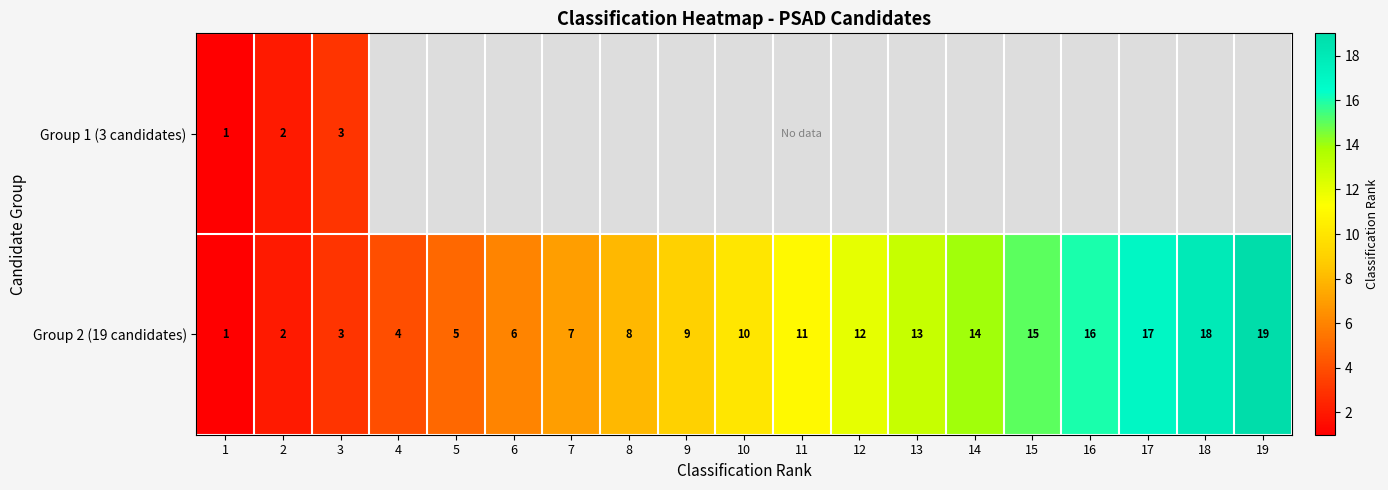

At which label does Group 2 (19 candidates) reach its minimum?

1